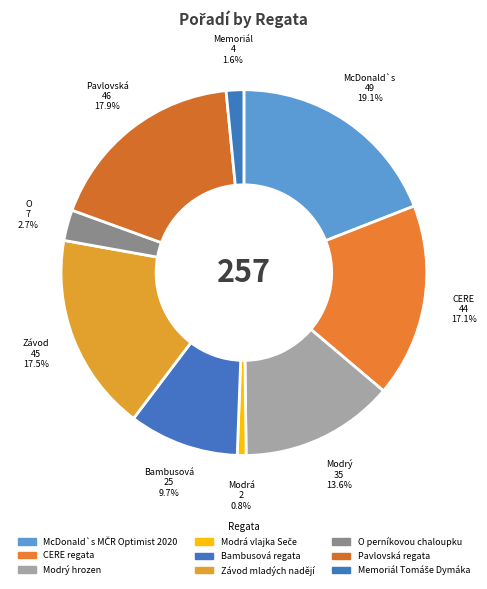

How many slices are in this pie chart?

9